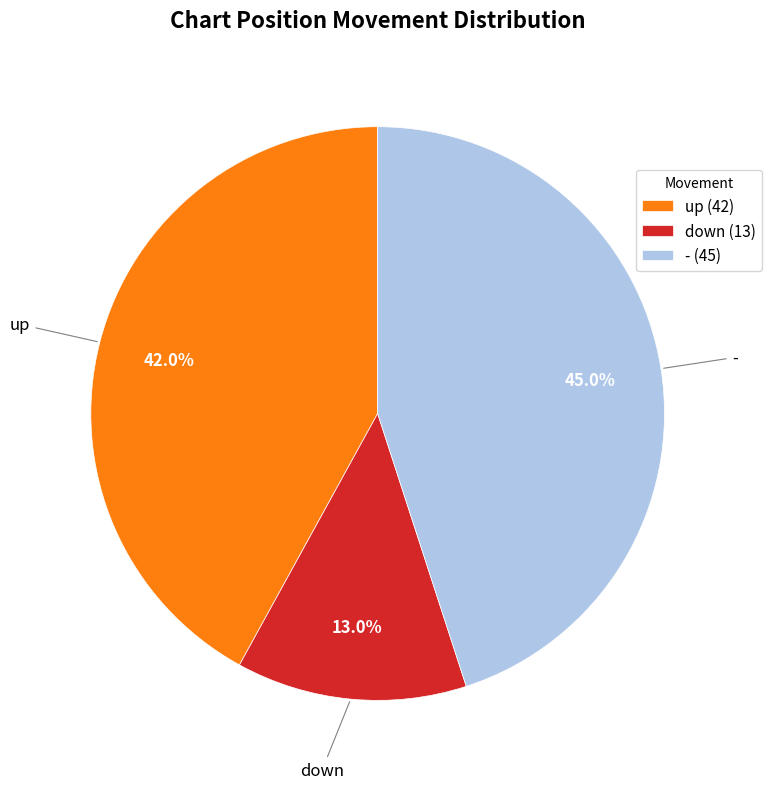

To the nearest percent, what is the average slice percentage?

33%